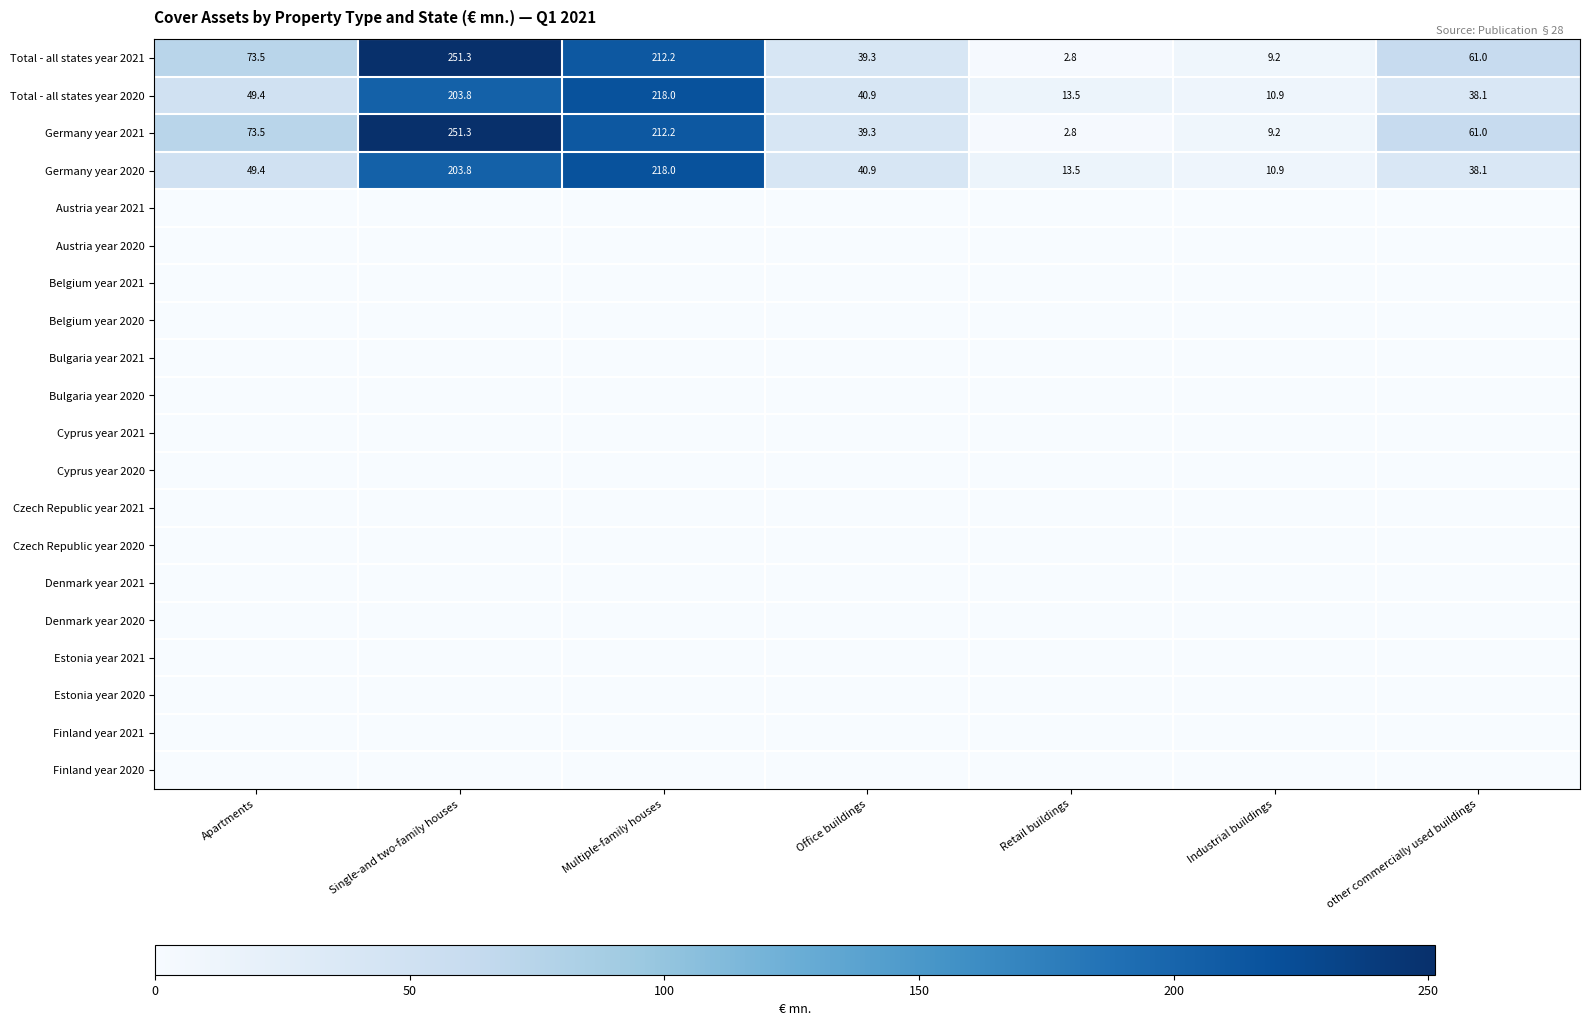

At which label does Germany year 2021 reach its minimum?

Retail buildings